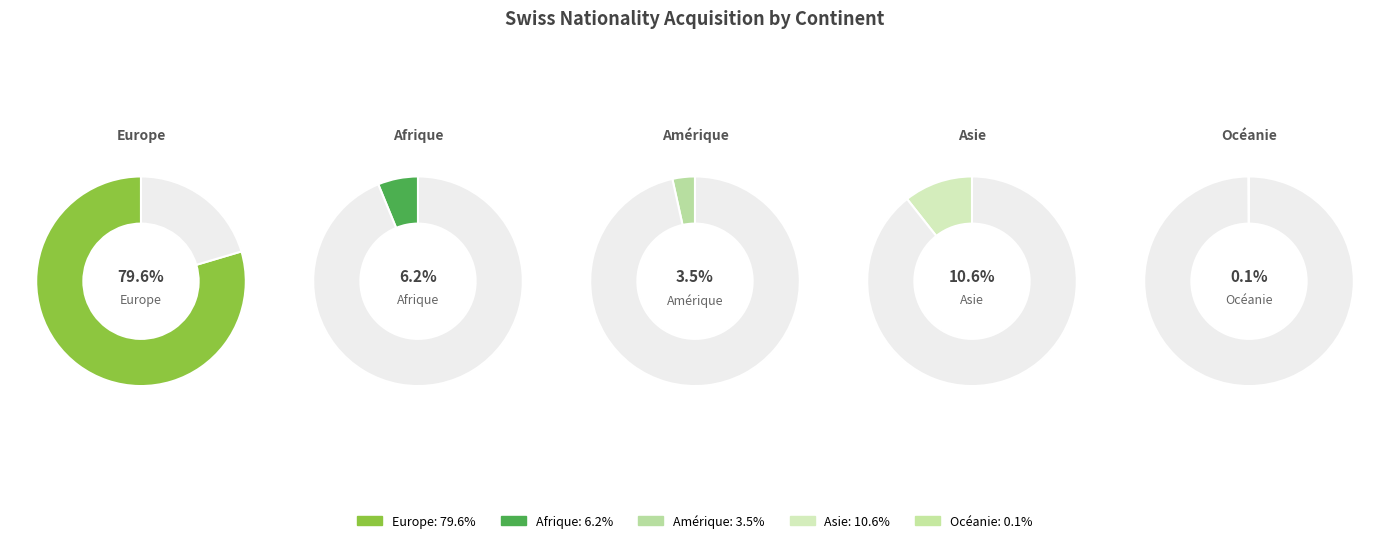

Is it true that Asie is 4% of the pie?

False